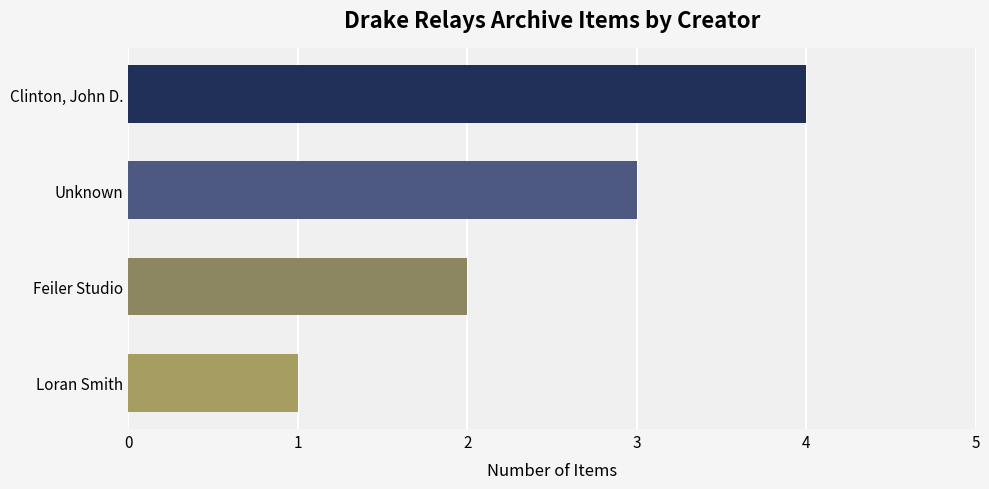

Does the chart contain stacked bars?

No